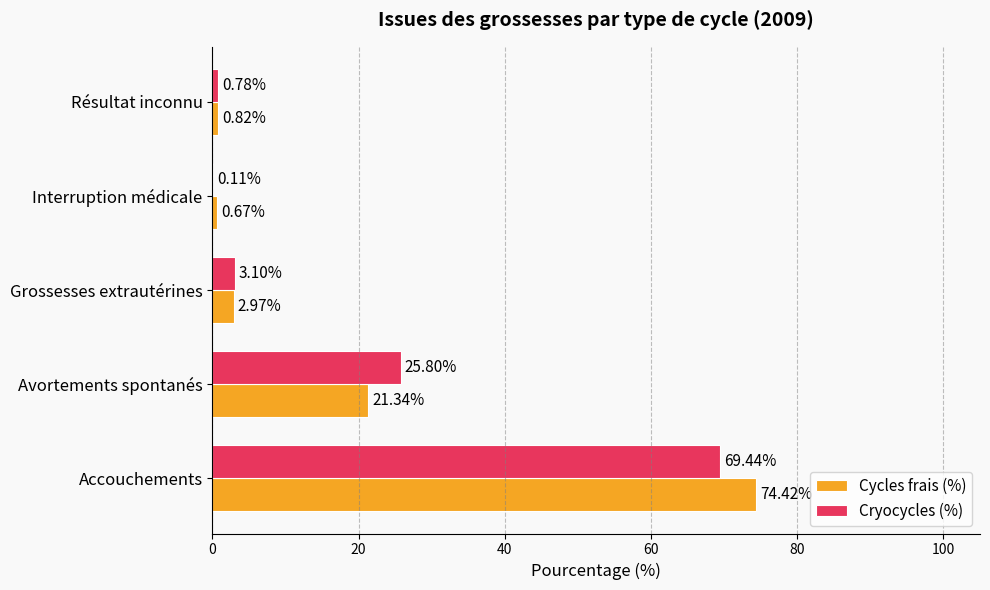

At which category does the chart reach its peak across all series?

Accouchements